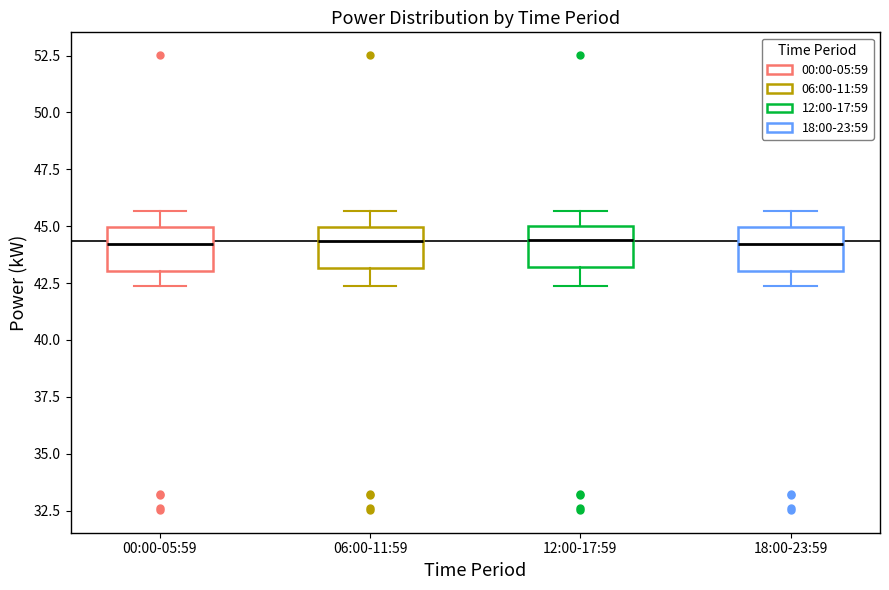

Reading left to right, read every box against the y-axis: the position of its median line, the range the box covers, and the ends of its whiskers. The values are not printed on the chart, so give them approximately, as read against the axis.

00:00-05:59: median 44.0, box 43.0 to 45.0, whiskers 42.5 to 45.5
06:00-11:59: median 44.5, box 43.0 to 45.0, whiskers 42.5 to 45.5
12:00-17:59: median 44.5, box 43.0 to 45.0, whiskers 42.5 to 45.5
18:00-23:59: median 44.0, box 43.0 to 45.0, whiskers 42.5 to 45.5